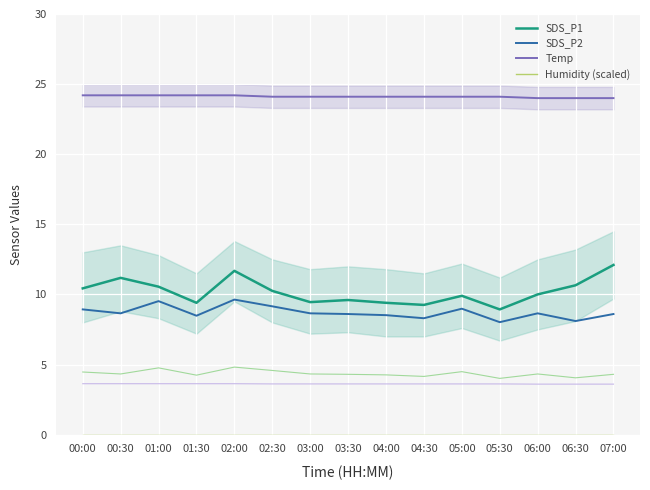

What is the label of the 11th point from the left?

05:00